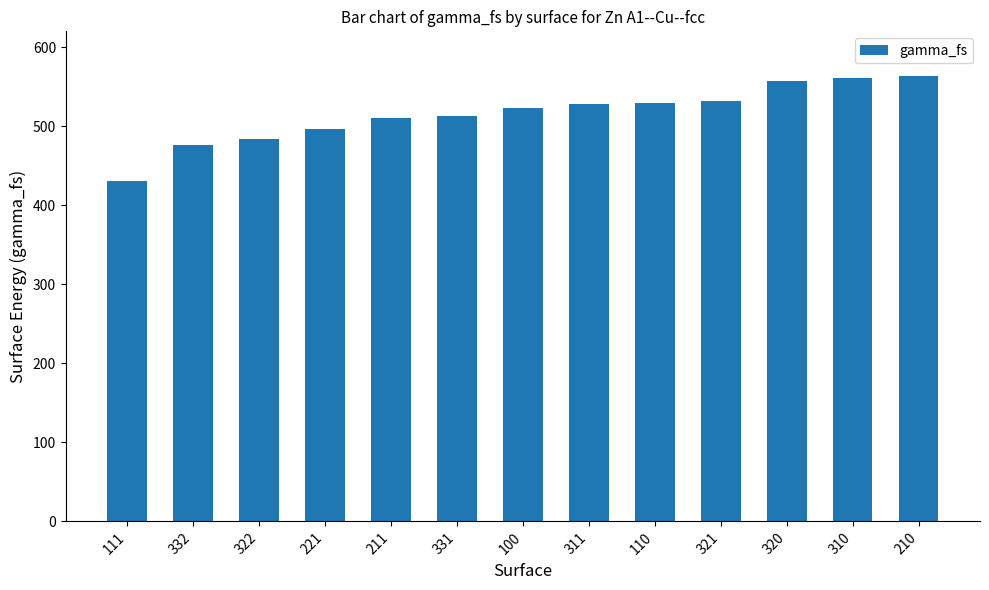

Are the bars grouped side by side (vs. stacked)?

No